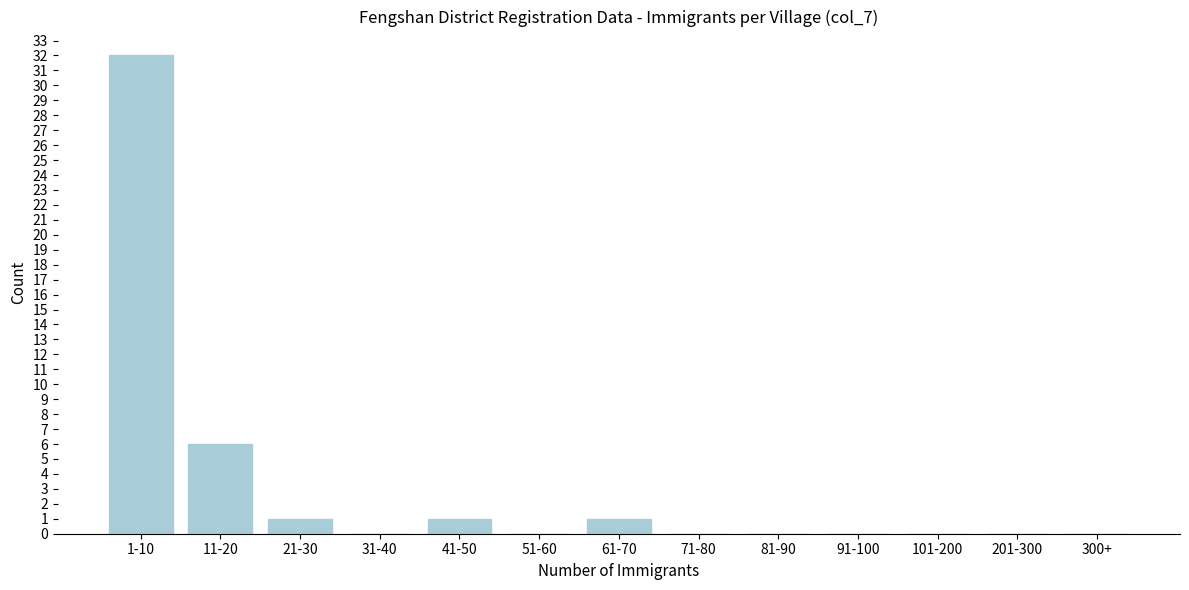

Reading right to left, list all the values displayed in this chart.

300+=0	201-300=0	101-200=0	91-100=0	81-90=0	71-80=0	61-70=1	51-60=0	41-50=1	31-40=0	21-30=1	11-20=6	1-10=32